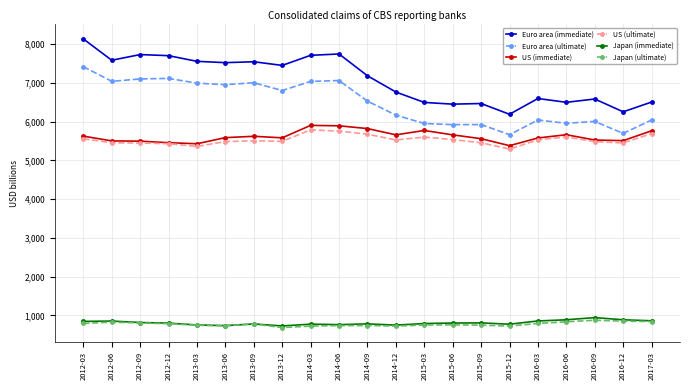

What are all the series names shown in the legend?

Euro area (immediate), Euro area (ultimate), US (immediate), US (ultimate), Japan (immediate), Japan (ultimate)